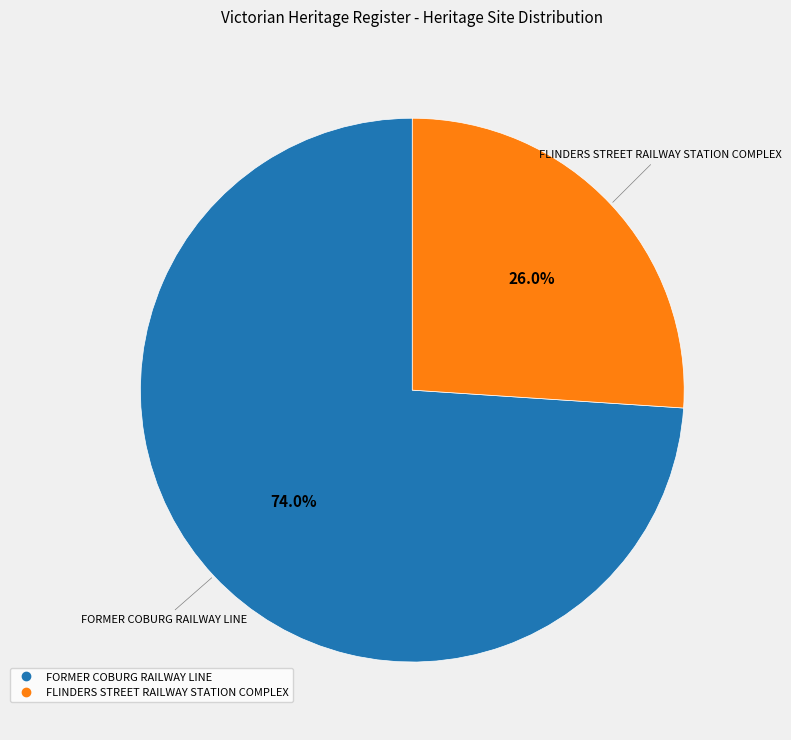

Approximately how many times larger is the value at FORMER COBURG RAILWAY LINE compared to FLINDERS STREET RAILWAY STATION COMPLEX?

2.8